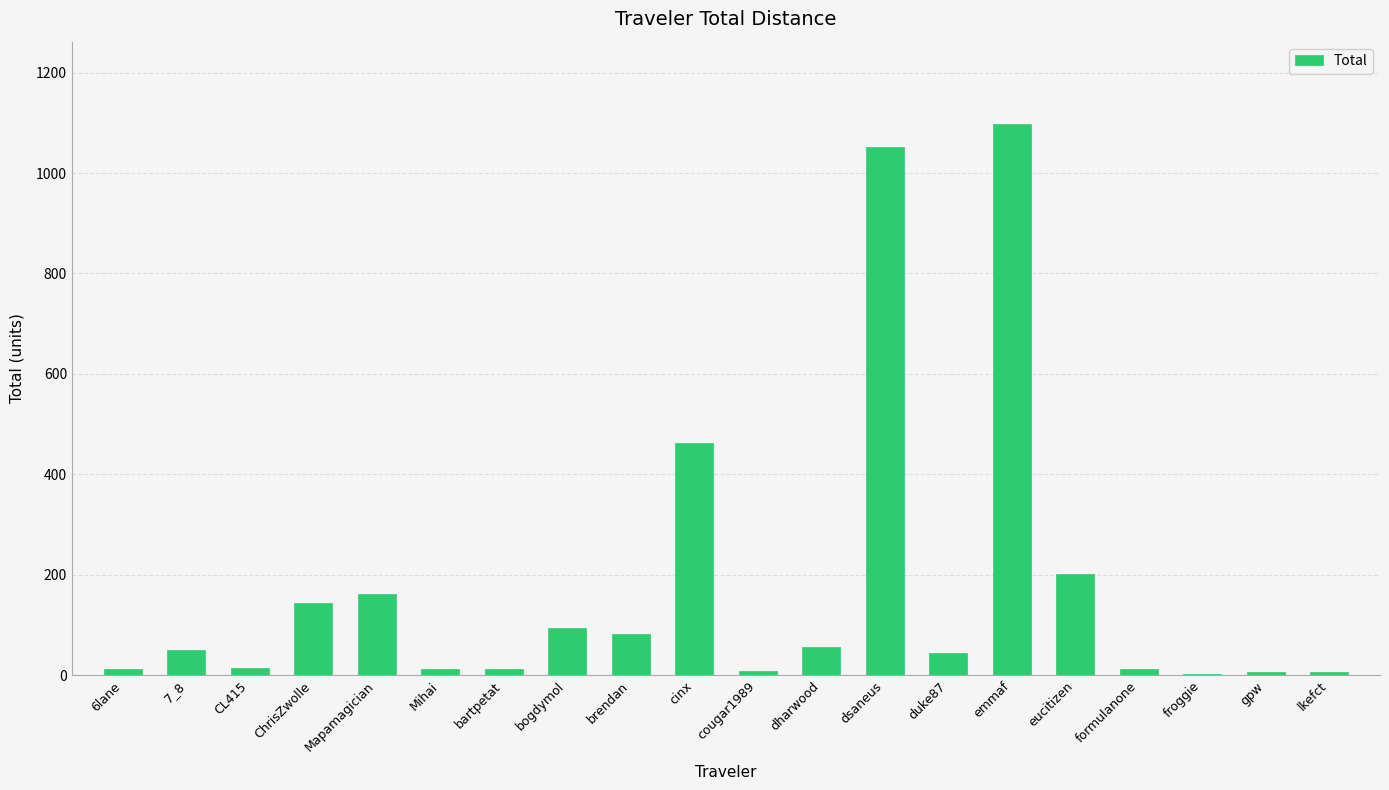

What is the average value?

176.5